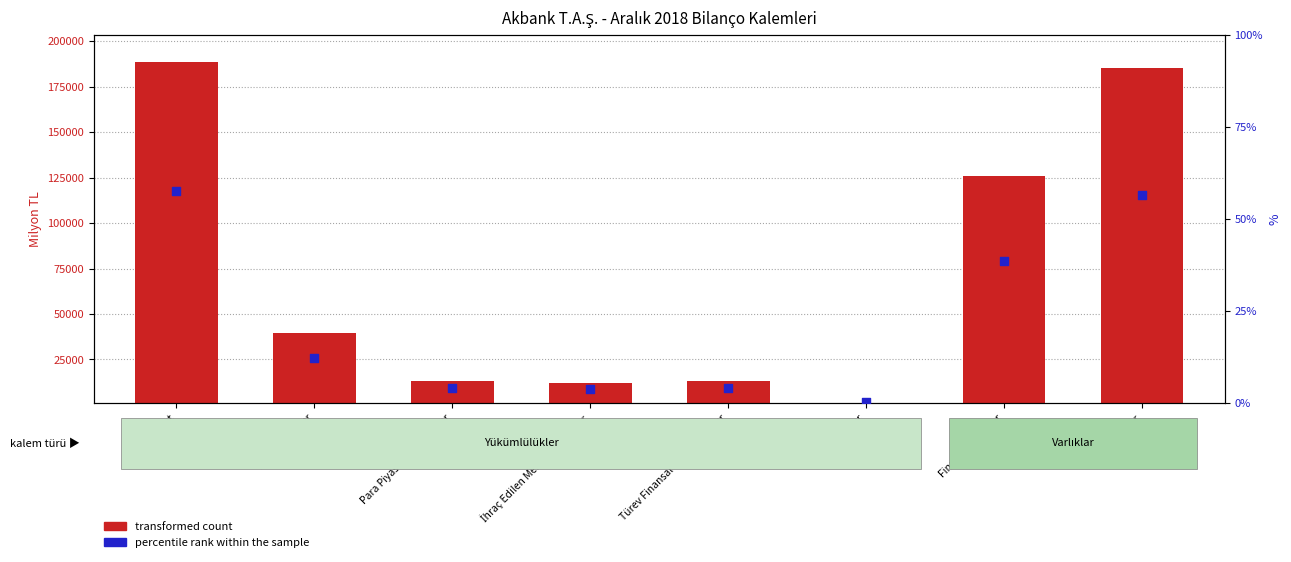

At which category is the sum across all series the highest?

Krediler